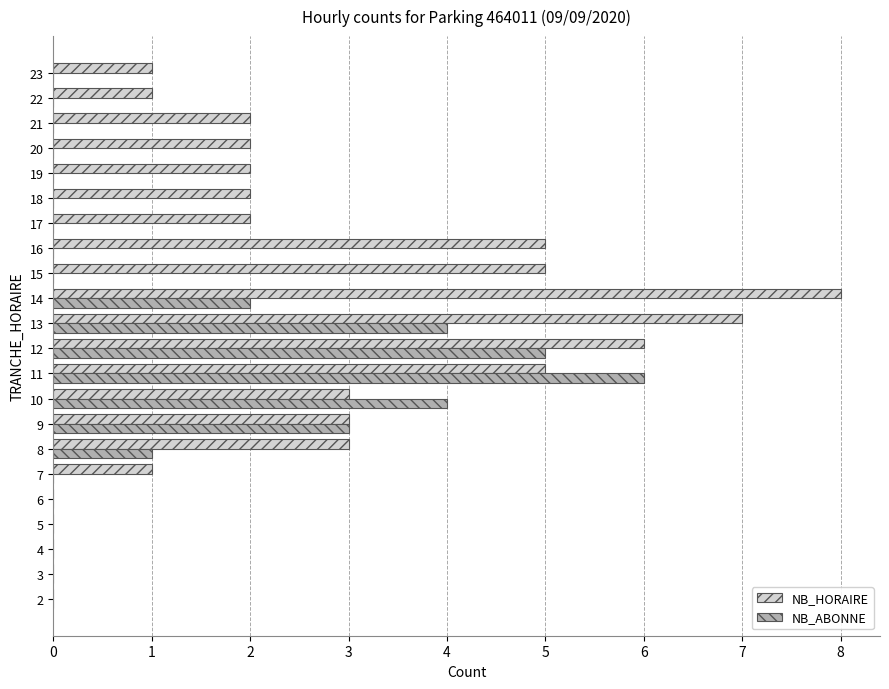

The value of NB_ABONNE at 11 is 6. True or false?

True